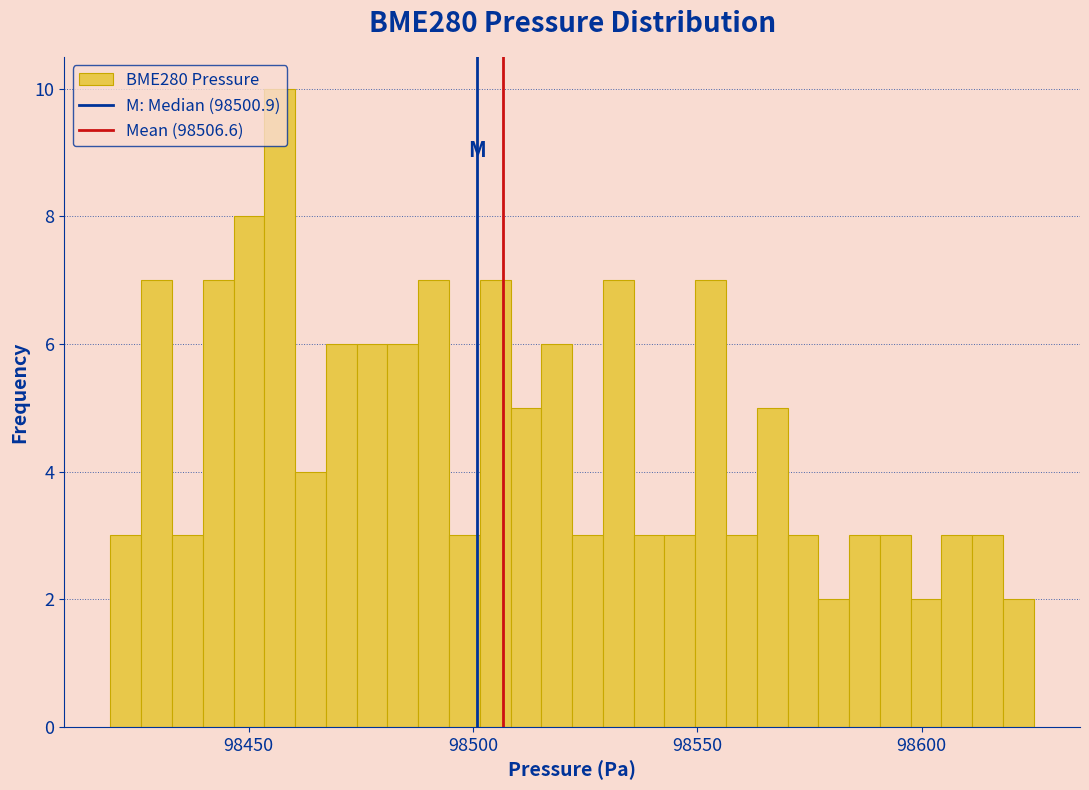

Around what value on the x-axis is the tallest bar? Give the approximate position of its centre, as read against the axis.

98455